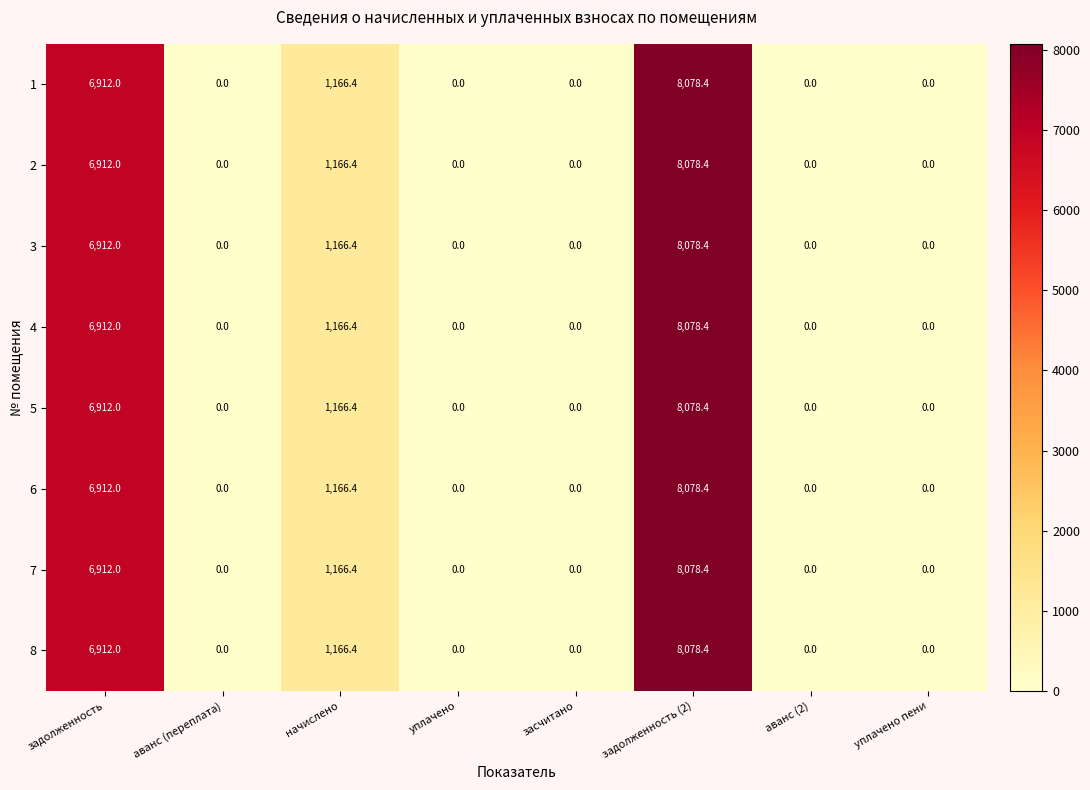

What is the sum of the 1 values at аванс (2) and задолженность?

6912.0